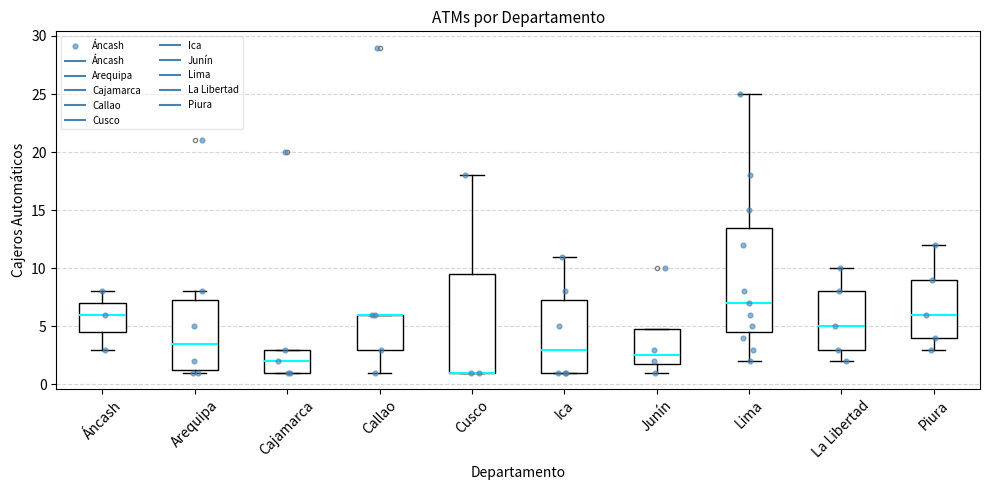

Which box is the tallest, from its lower edge to its upper edge?

Lima